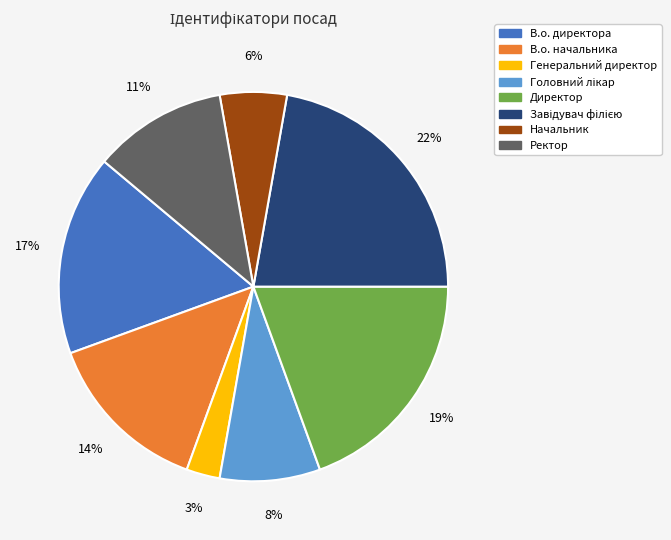

Do В.о. директора and Генеральний директор together represent more than half of the pie?

No